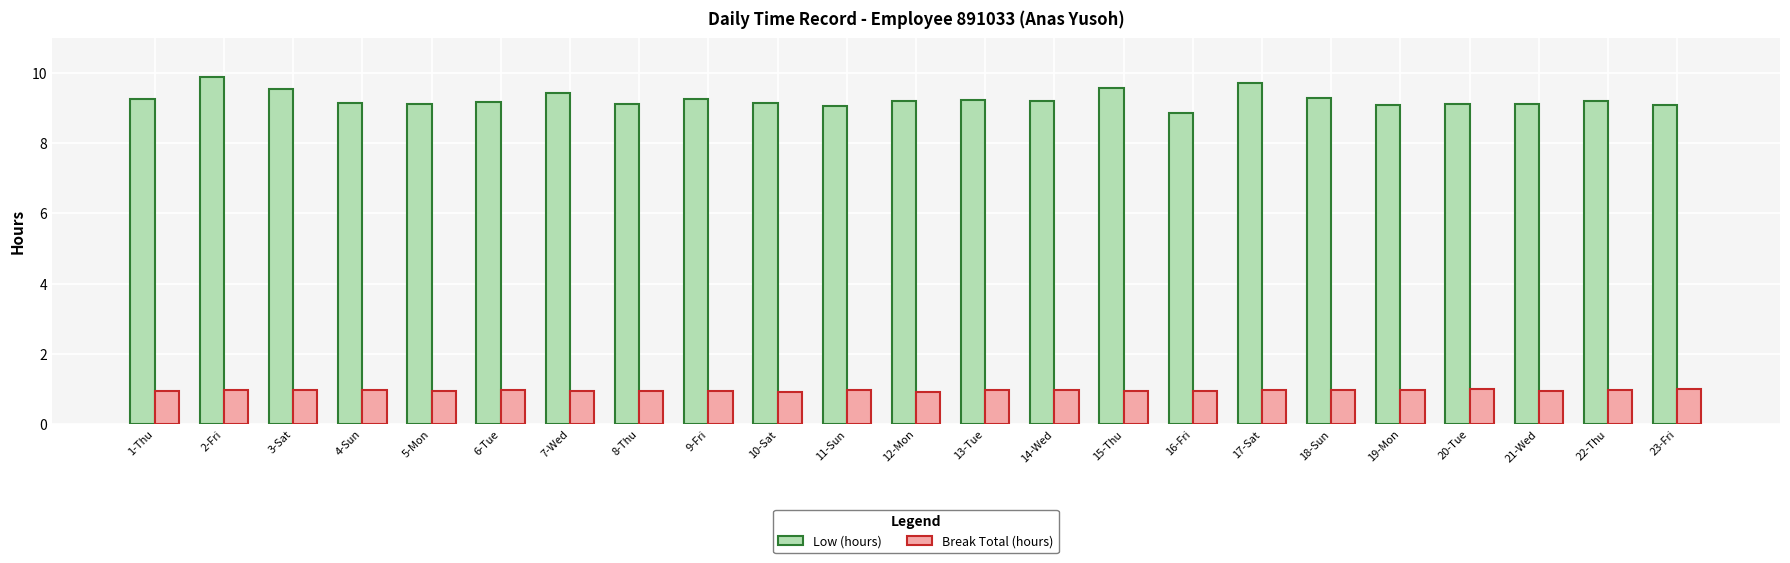

Is it true that Low (hours) equals 6.0 at 10-Sat?

False